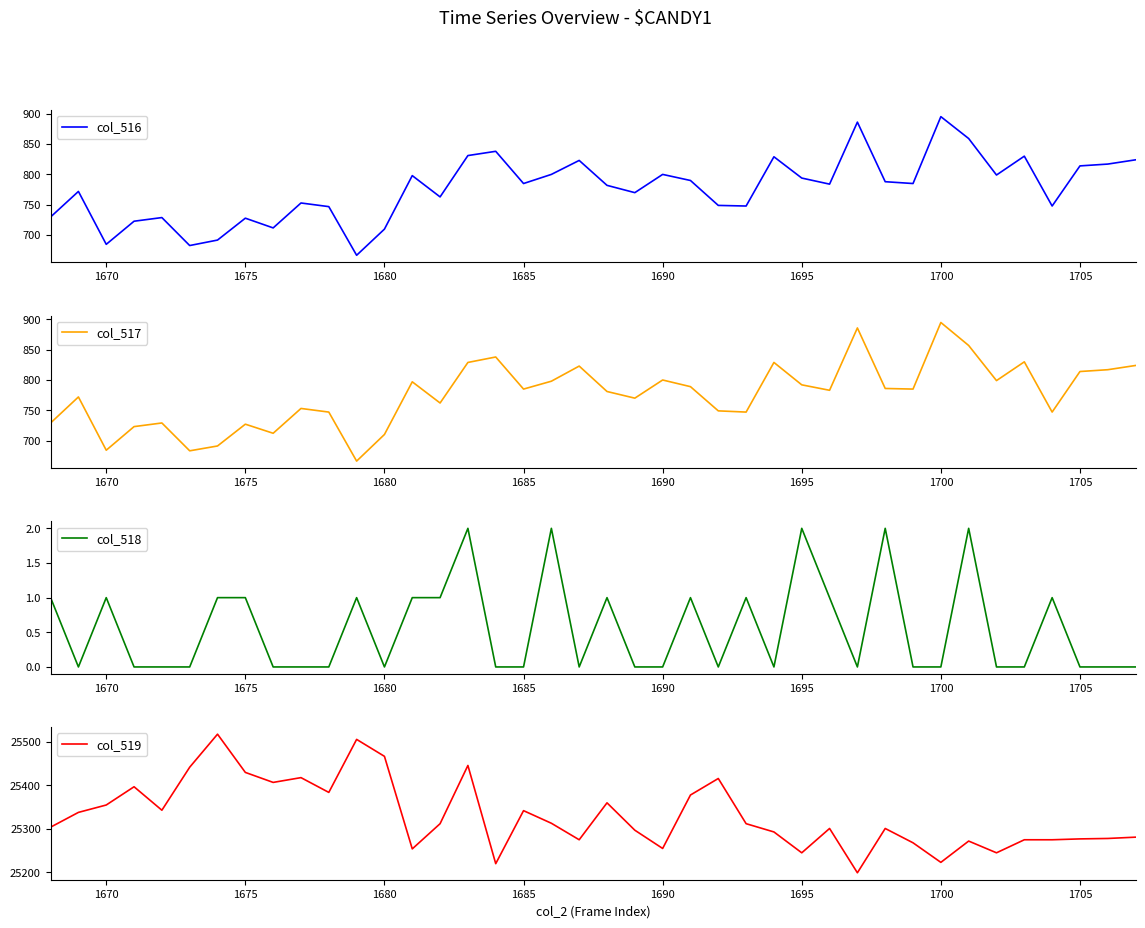

Does the chart display data point markers on the line(s)?

No